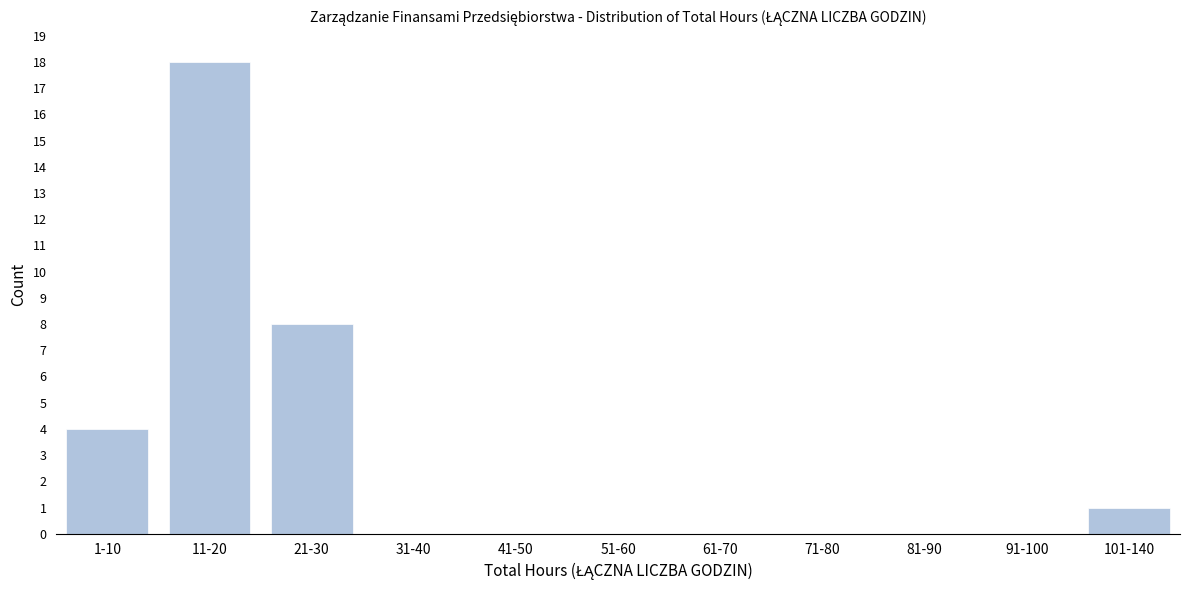

Reading right to left, transcribe all the data shown in this chart.

101-140=1	91-100=0	81-90=0	71-80=0	61-70=0	51-60=0	41-50=0	31-40=0	21-30=8	11-20=18	1-10=4